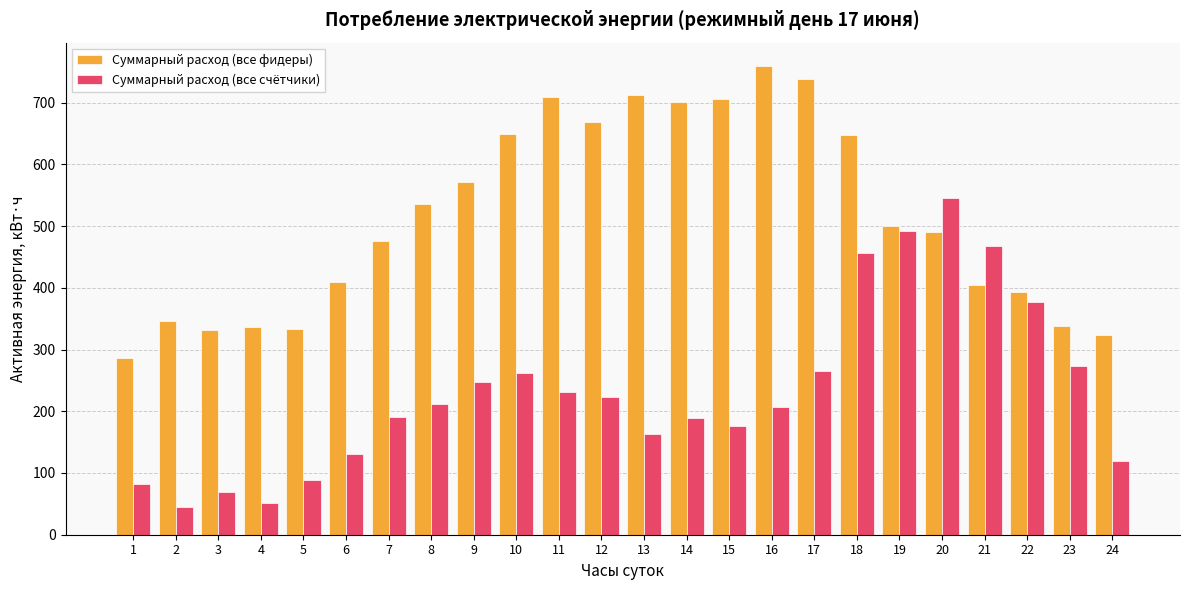

At how many categories does at least one series exceed 398?

16